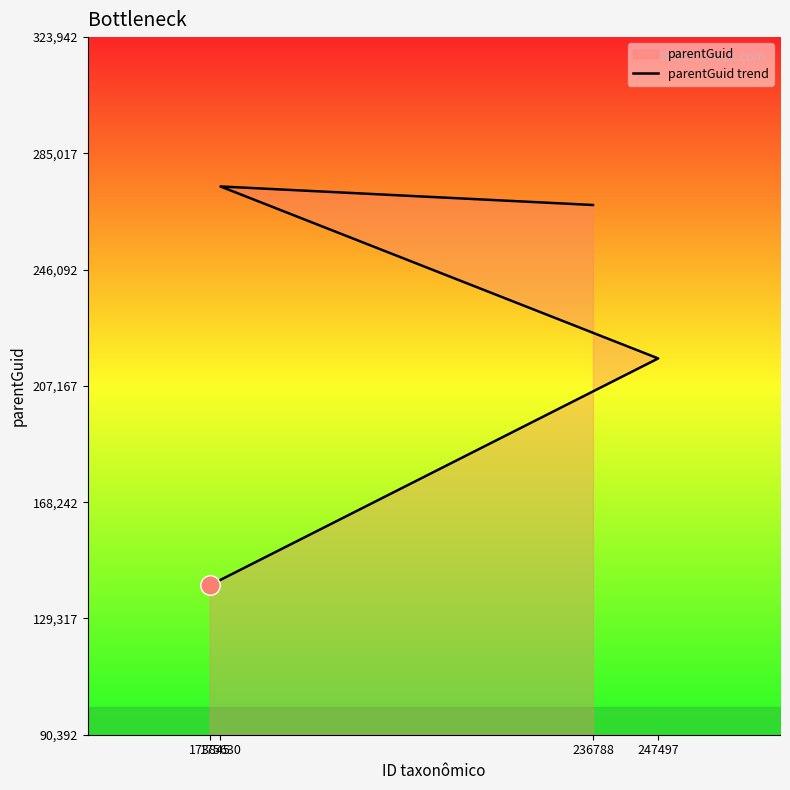

What is the difference between the values at 175630 and 173845?

133550